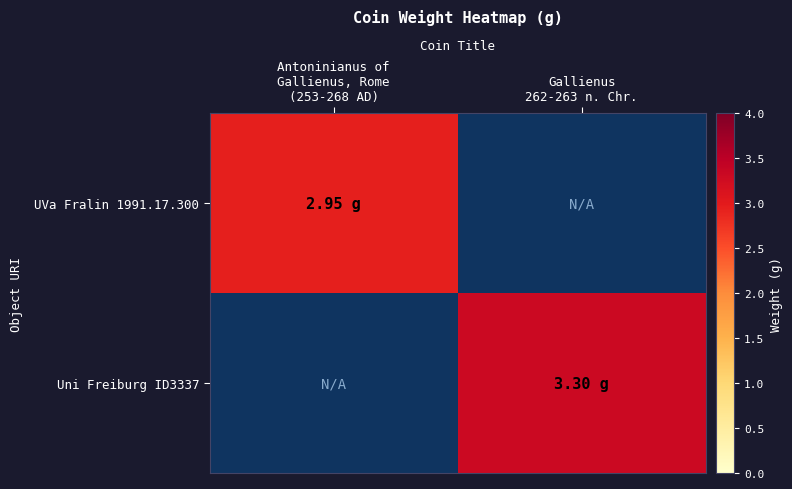

How many positive values does the UVa Fralin 1991.17.300 series have?

1